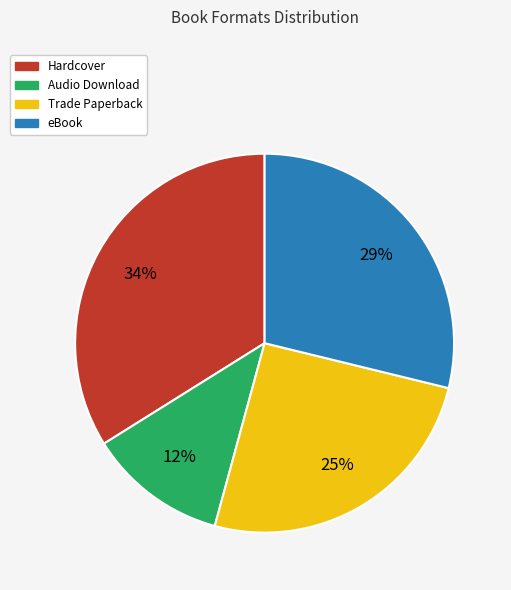

Between Hardcover and Trade Paperback, which is larger?

Hardcover